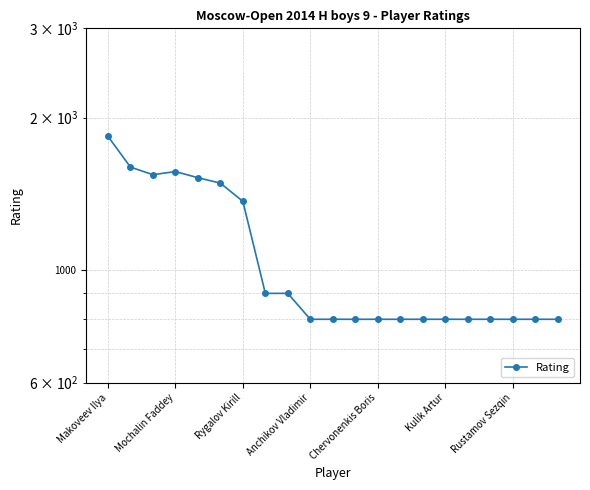

What is the maximum value shown in the chart?

1836